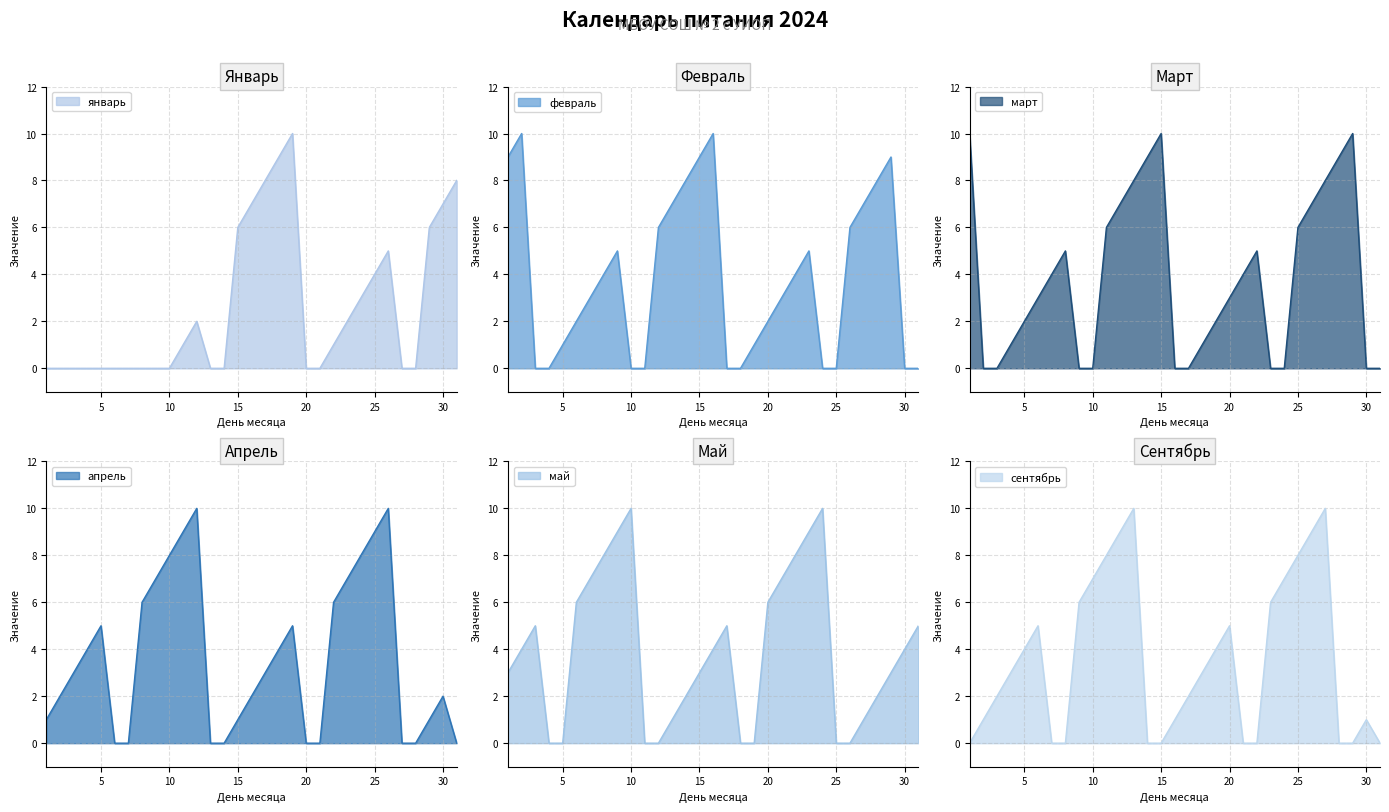

Is it true that март equals 0 at 24?

True